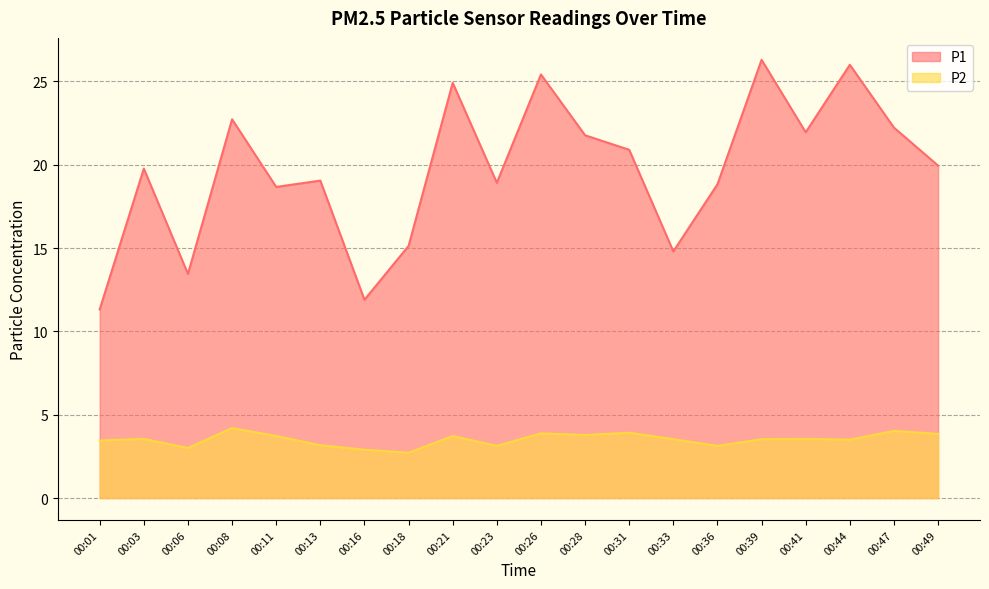

What is the sum of all P2 values?

70.3